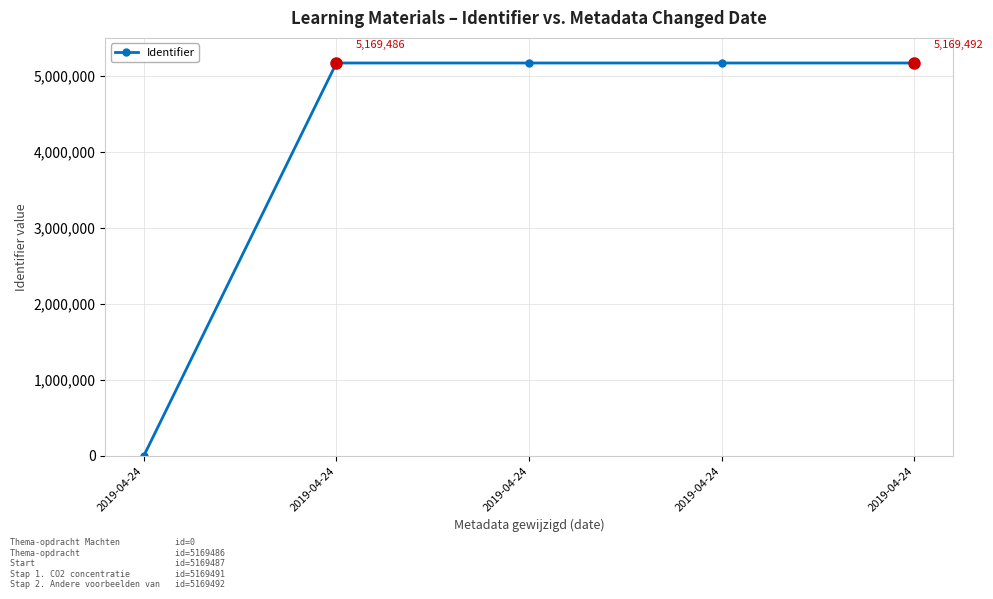

What value does the data have at 2019-04-24, to the nearest 50?

5169500